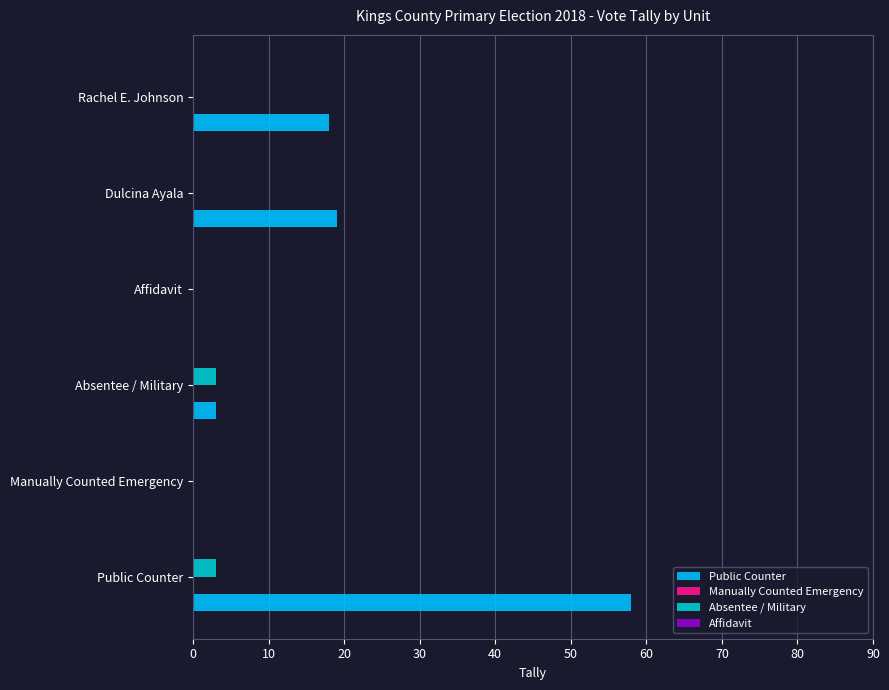

Which series has the widest spread of values?

Public Counter